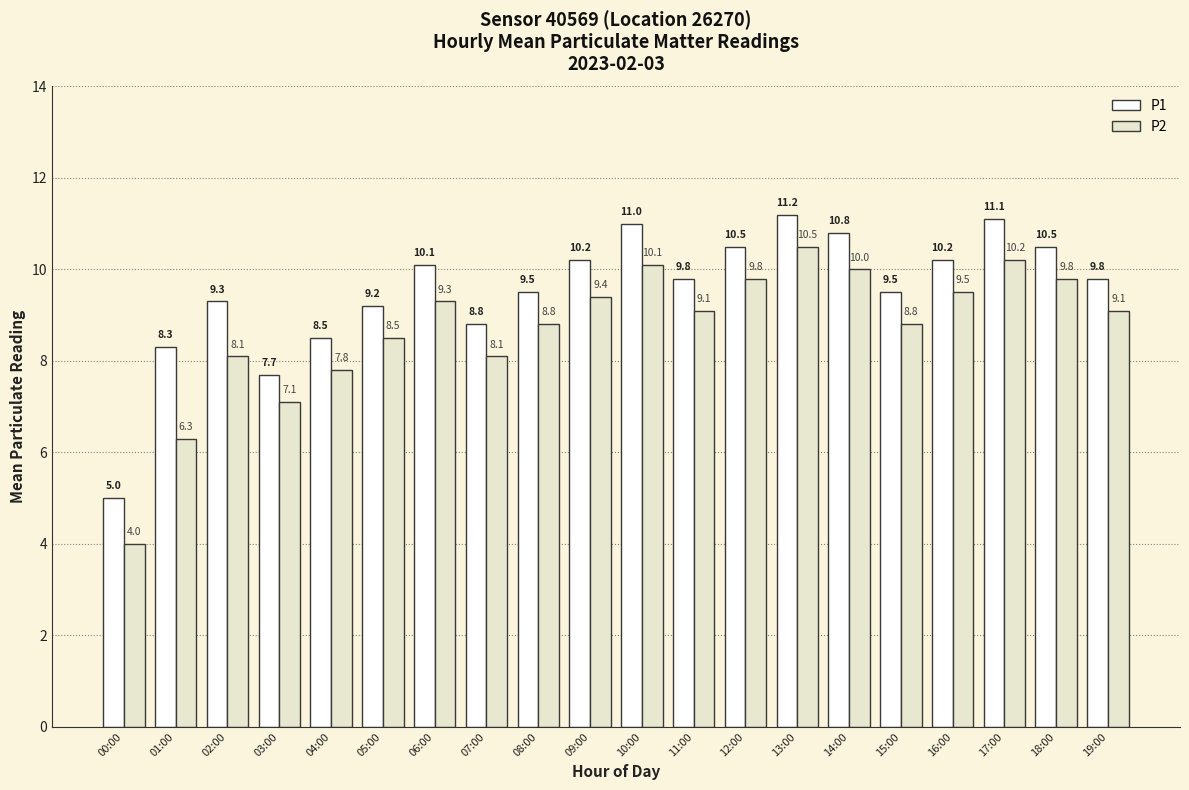

Count the number of data series in this chart.

2